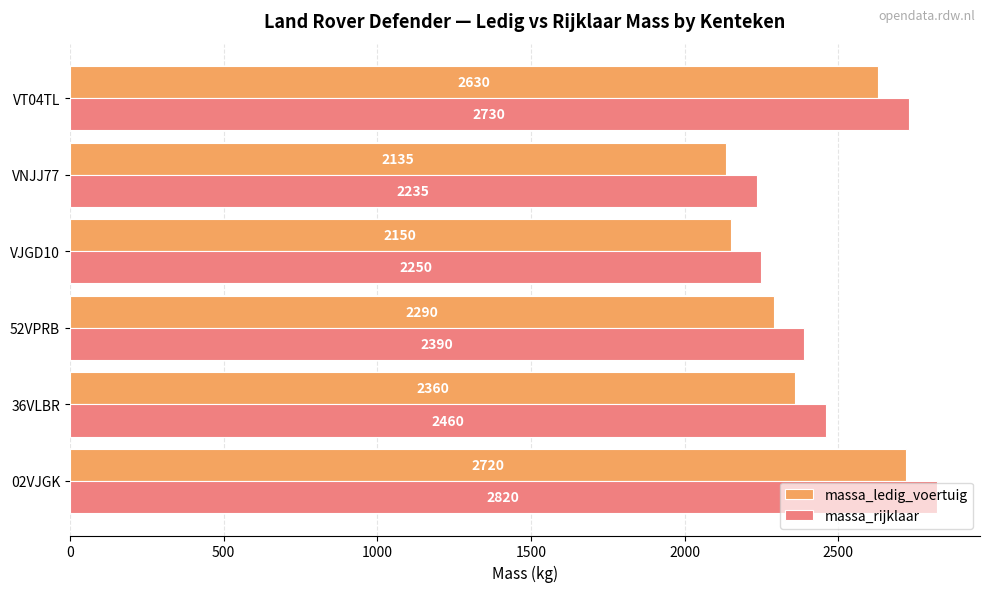

What are all the series names shown in the legend?

massa_ledig_voertuig, massa_rijklaar